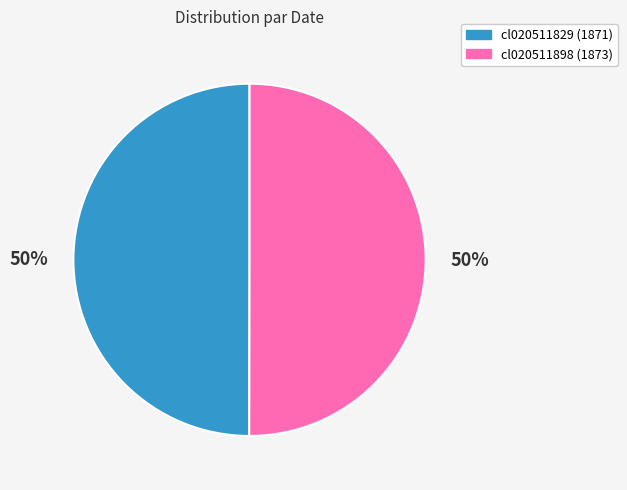

What percentage is the cl020511898 slice, to the nearest percent?

50%